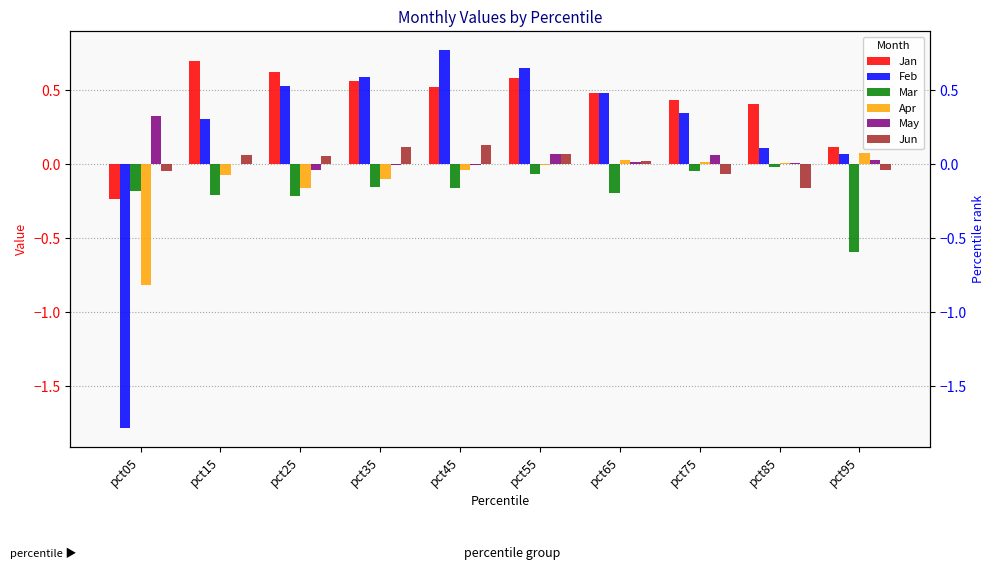

How many groups of bars are there?

10